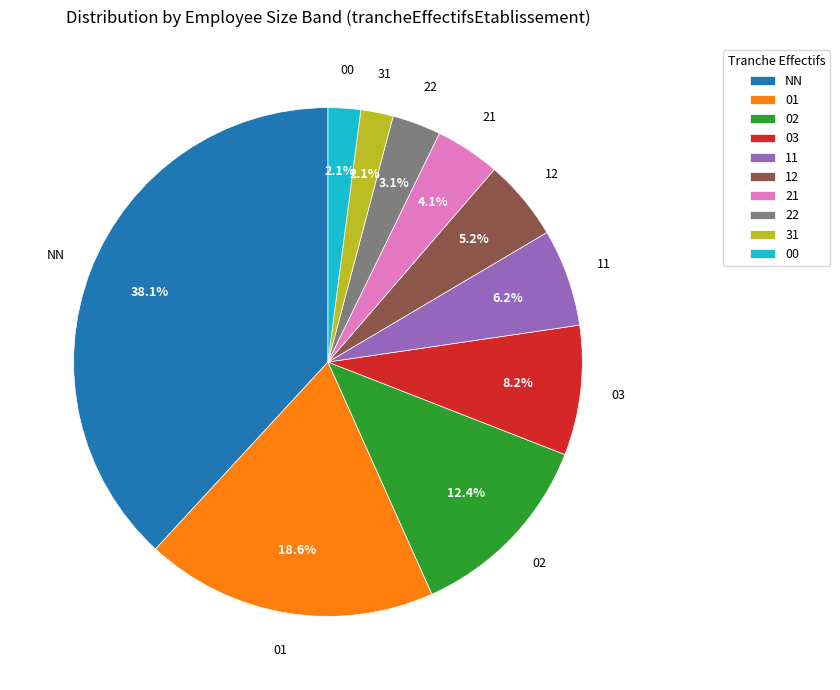

Which slice is the largest?

NN